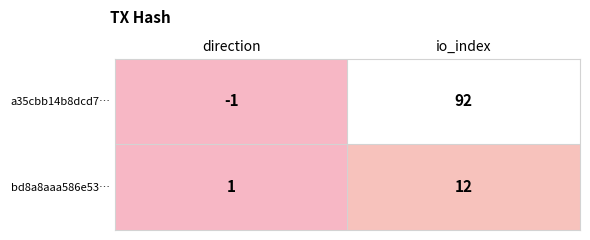

What is the maximum value shown in the chart?

92